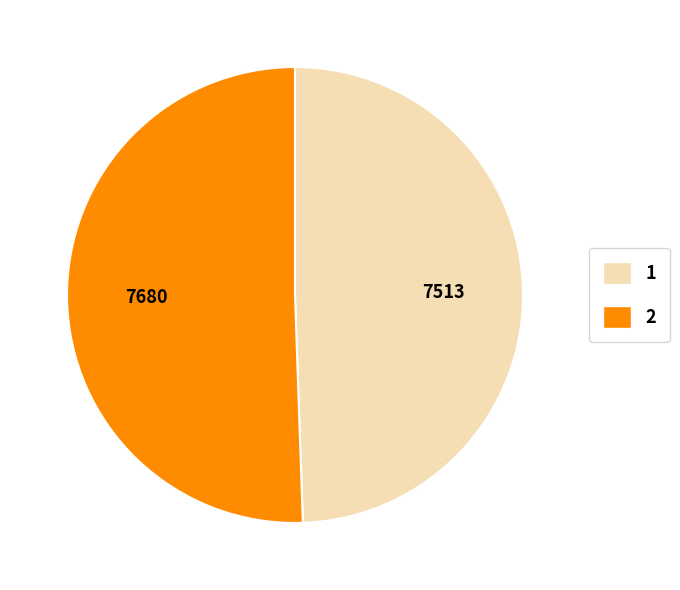

Combined, do 1 and 2 account for over 50%?

Yes